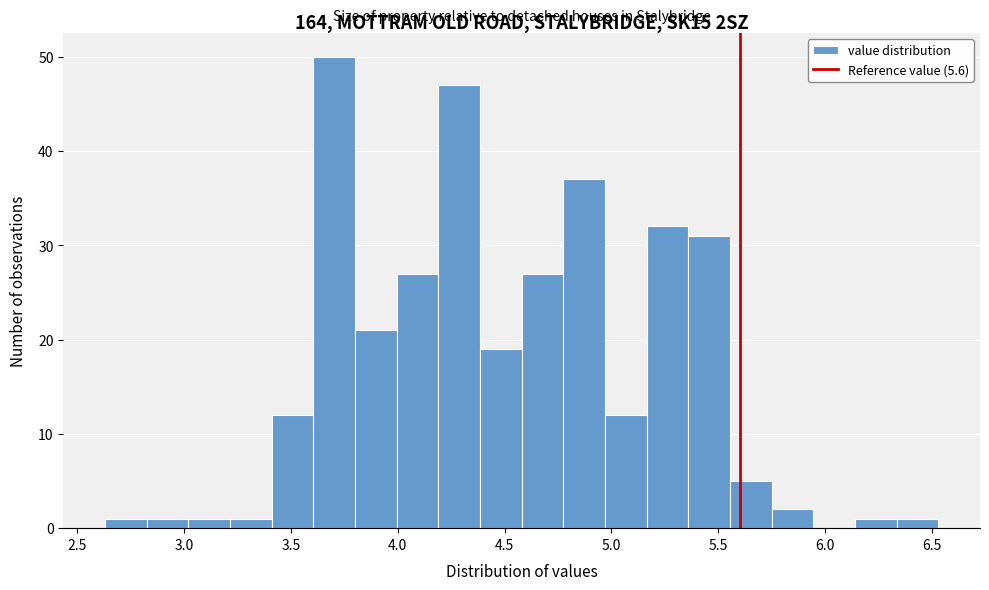

Read against the x-axis, roughly where is the centre of the tallest bar?

3.70